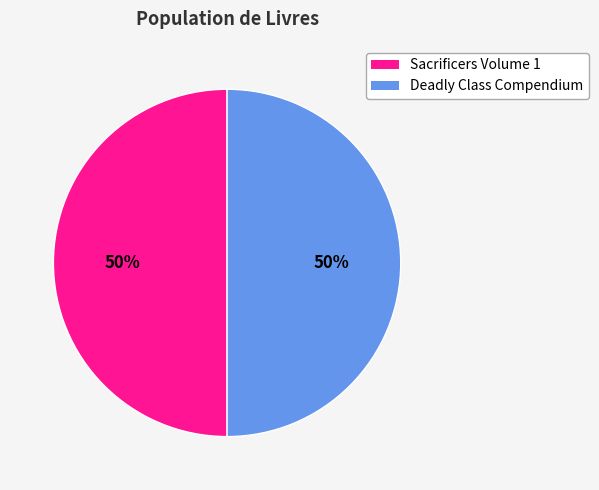

Is the sum of Deadly Class Compendium and Sacrificers Volume 1 greater than half?

Yes